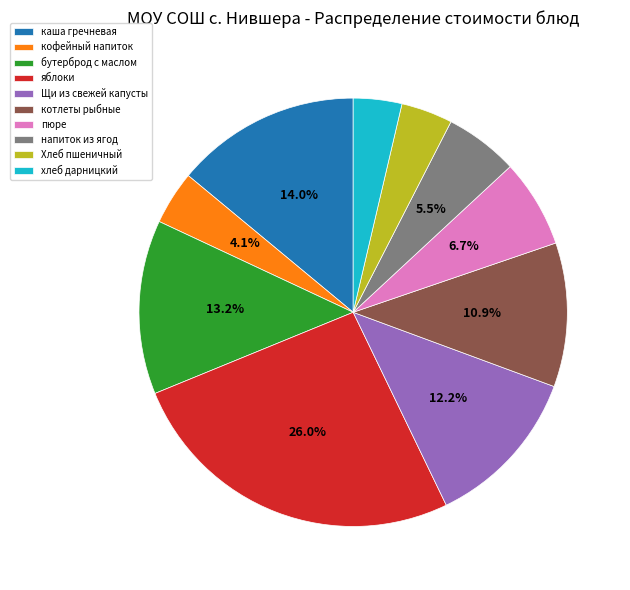

How many segments does this pie chart have?

10